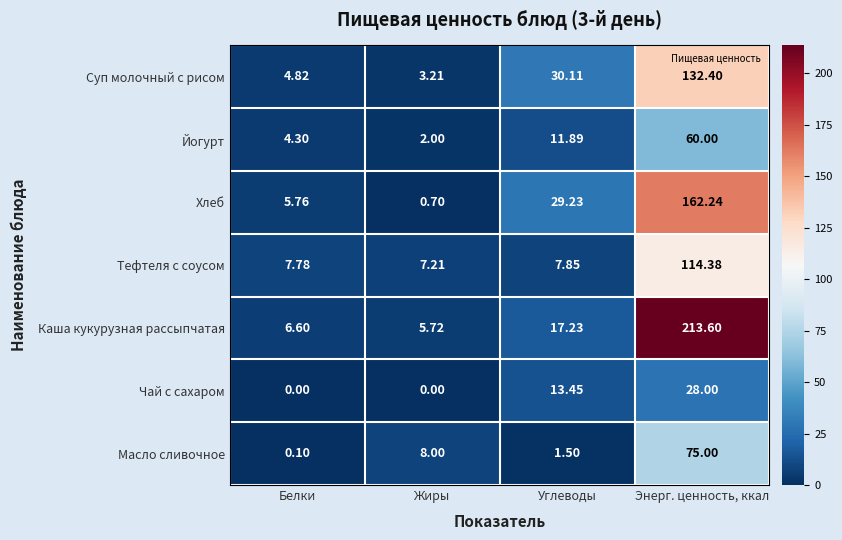

Which series has the widest spread of values?

Каша кукурузная рассыпчатая